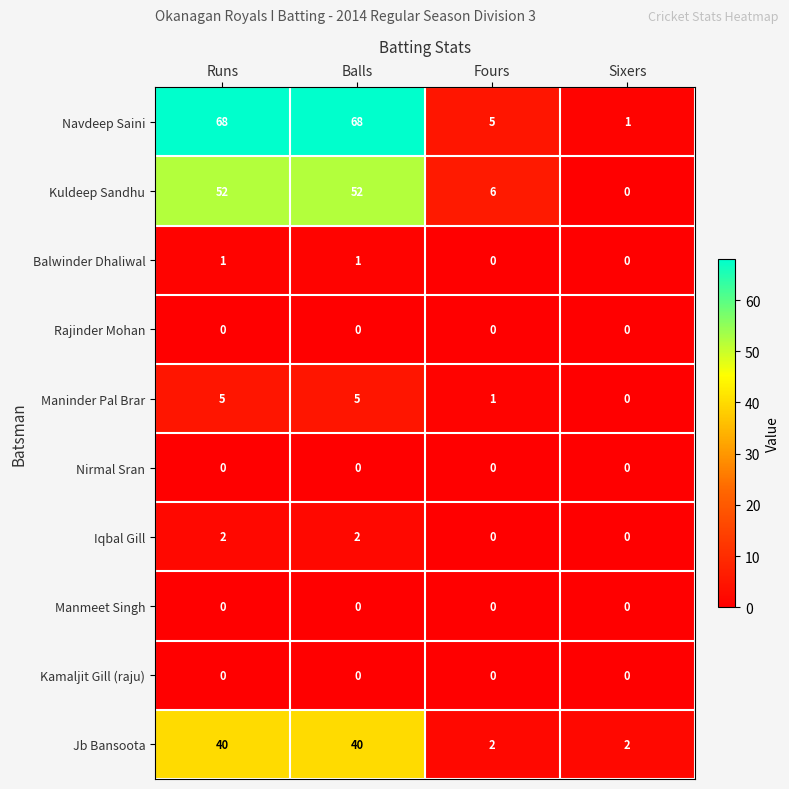

Which series has the widest spread of values?

Navdeep Saini